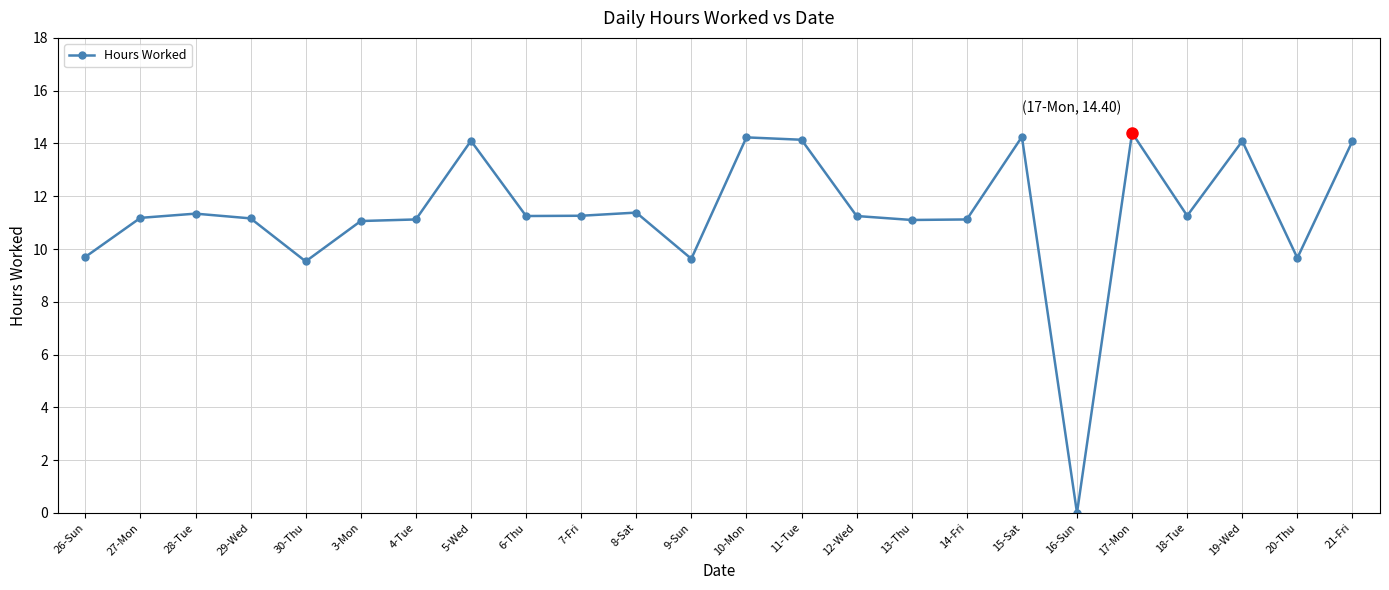

Which has a higher value, 3-Mon or 19-Wed?

19-Wed